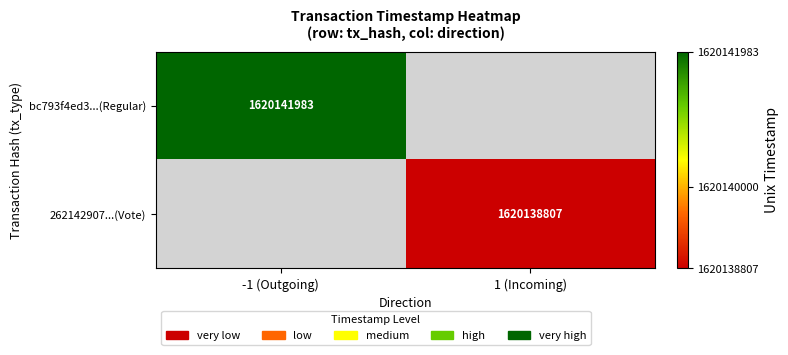

What is the minimum value shown in the chart?

1620138807.0